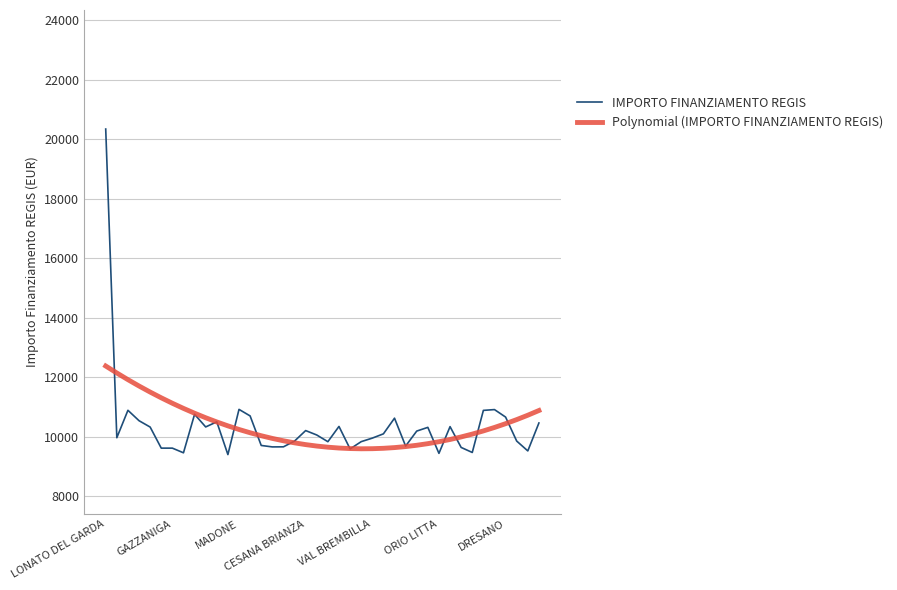

What is the minimum value shown in the chart?

9404.9